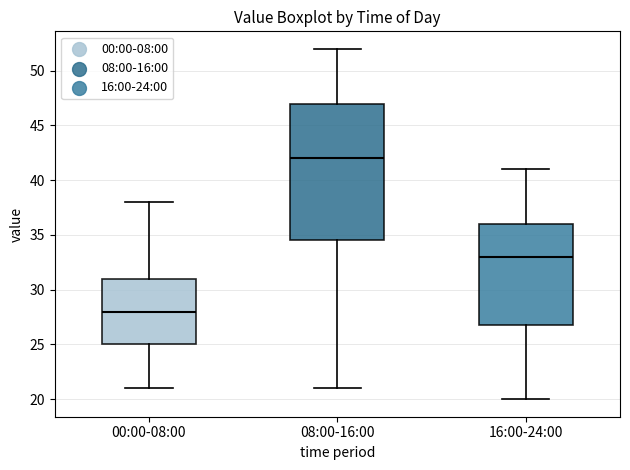

Where does the lower whisker of the box for 08:00-16:00 end on the y-axis? The values are not printed on the chart, so give them approximately, as read against the axis.

21.0